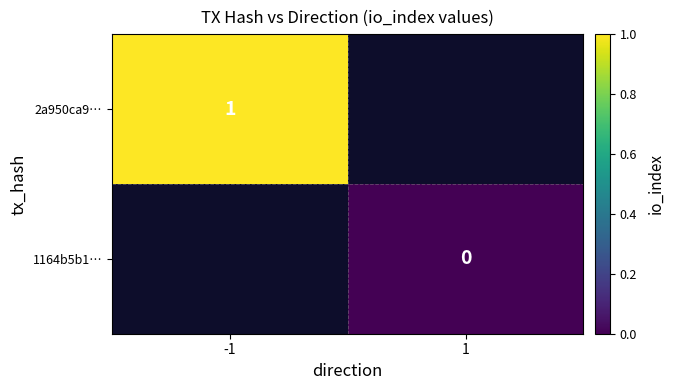

The 2a950ca9… series shows 2 at -1. True or false?

False